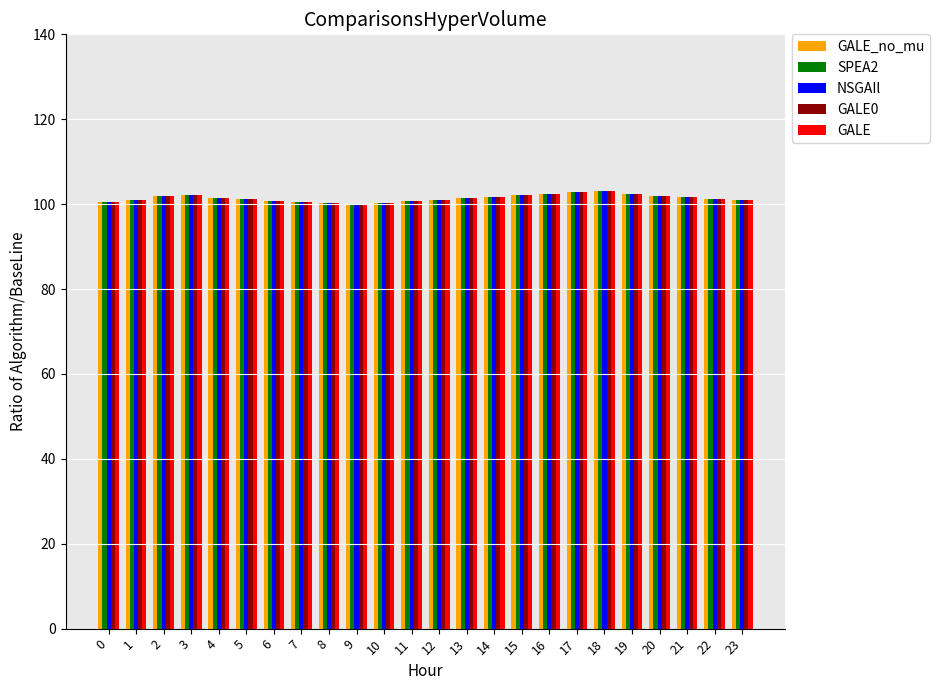

Which series has the widest spread of values?

GALE